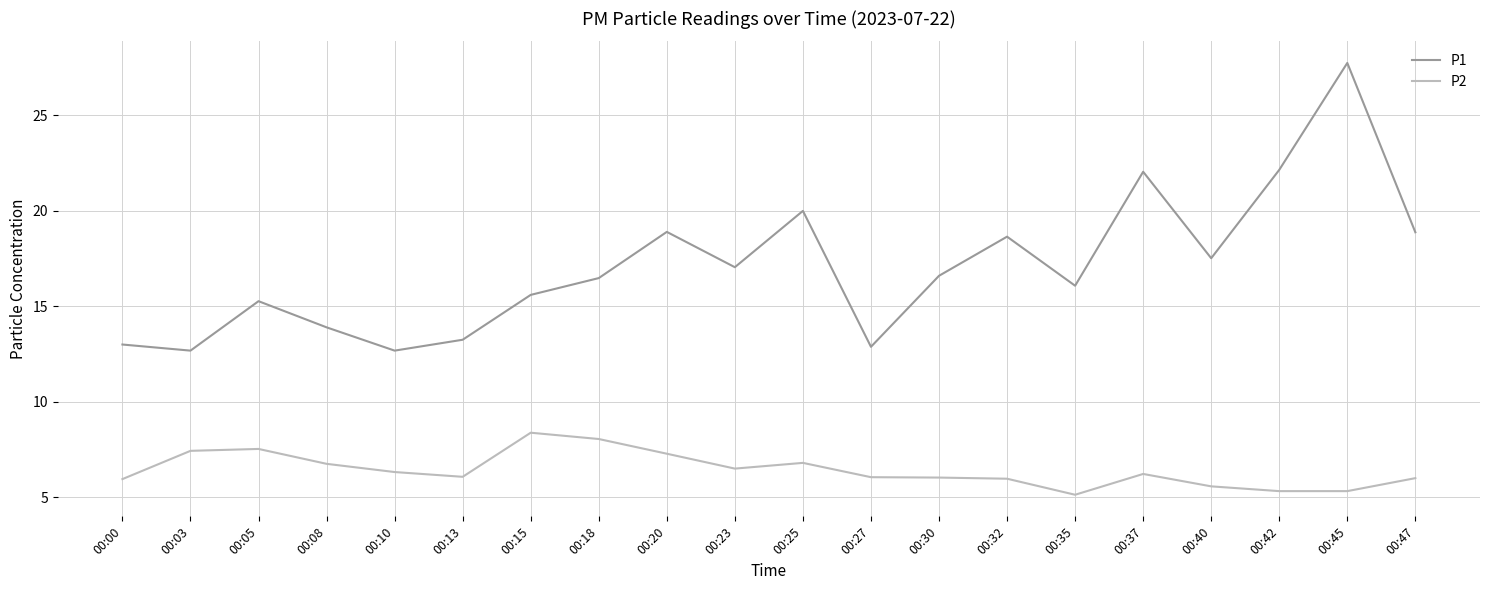

Between 00:03 and 00:08, which series saw the biggest shift?

P1